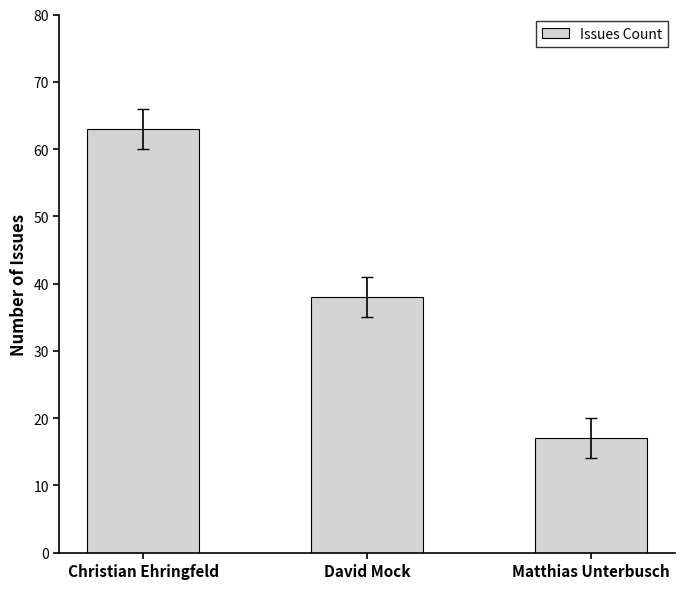

What is the smallest value displayed?

17